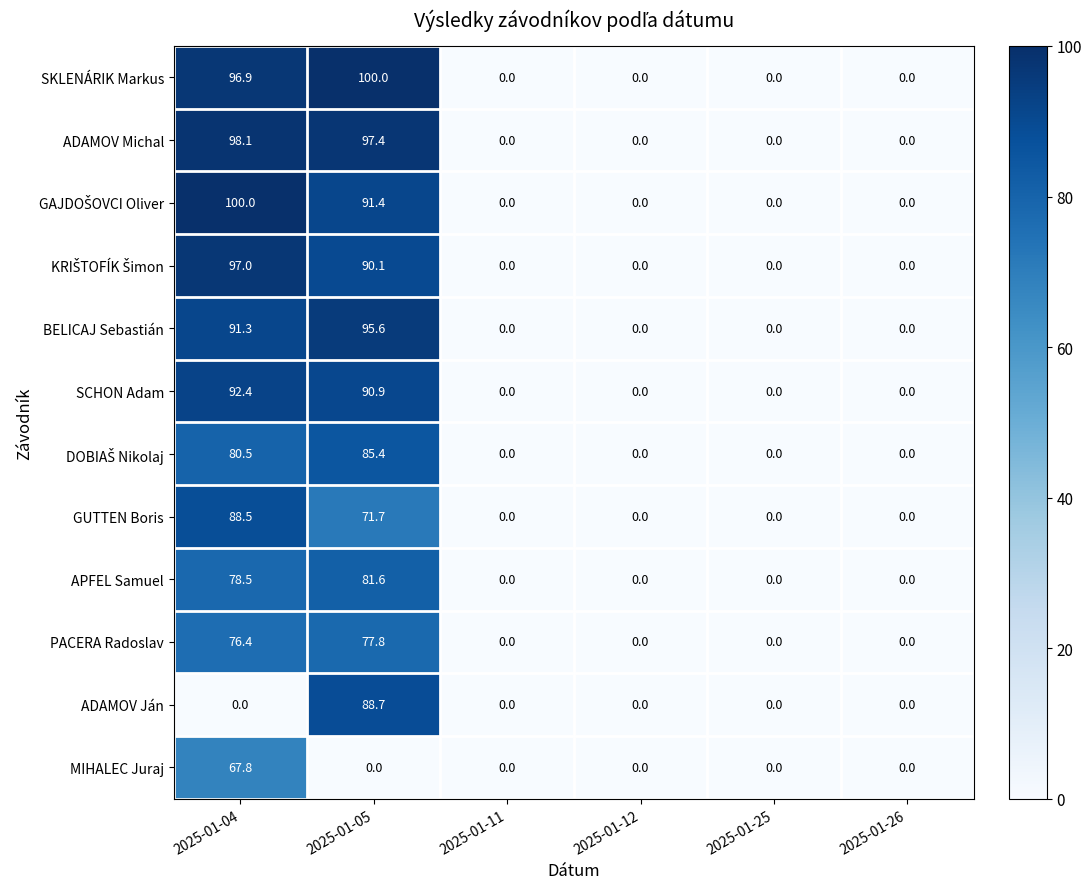

How many series are shown in this chart?

12